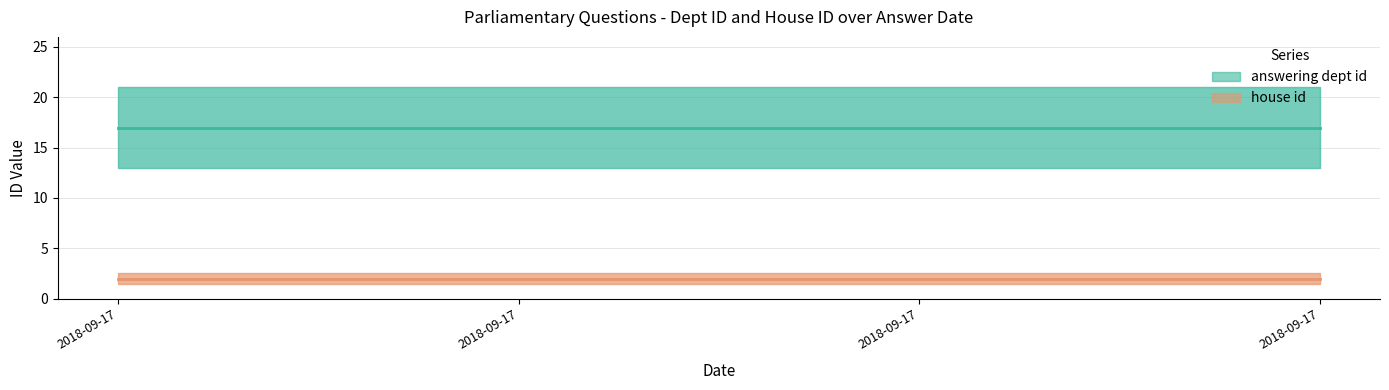

At which label is answering dept id closest to 17?

2018-09-17